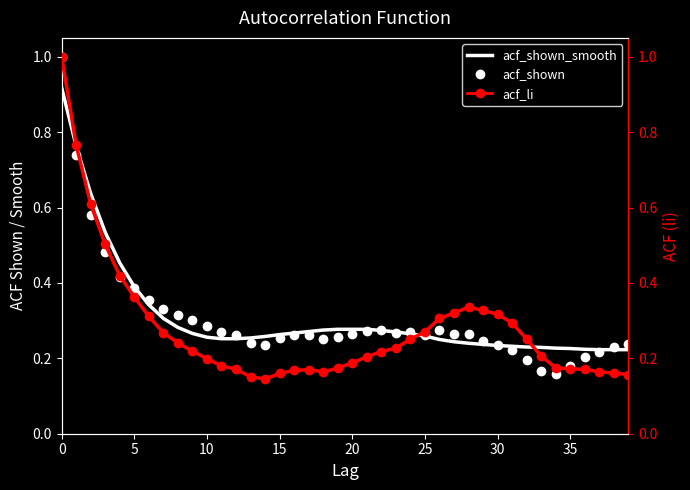

Is the value of acf_shown_smooth at 21 greater than the value of acf_li at 31?

No